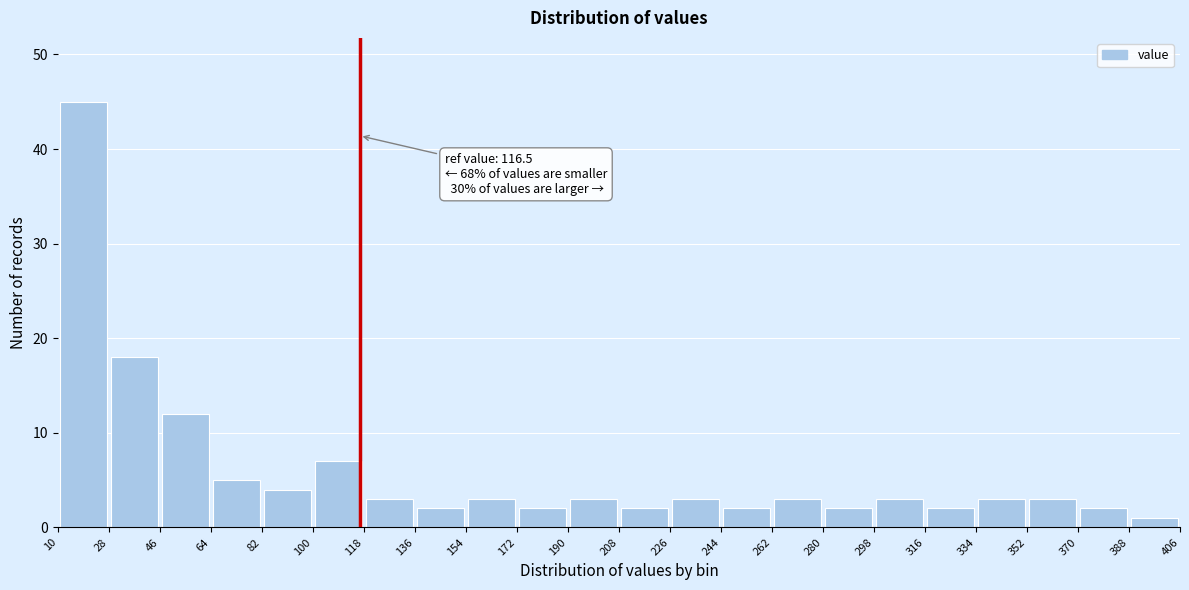

Over which range of the x-axis is the bar tallest?

10 to 28